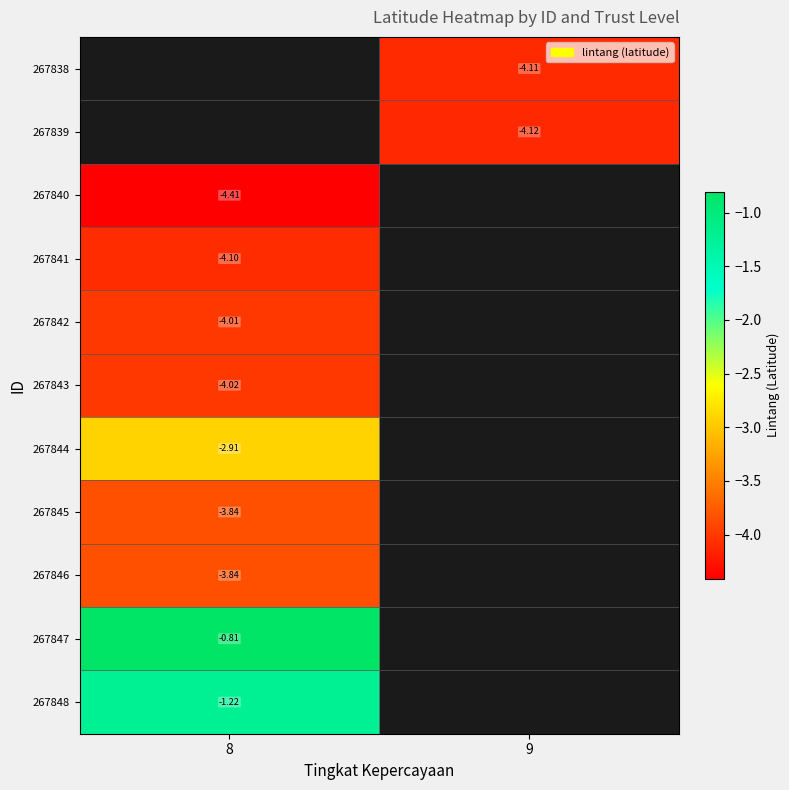

What is the minimum value shown in the chart?

-4.4